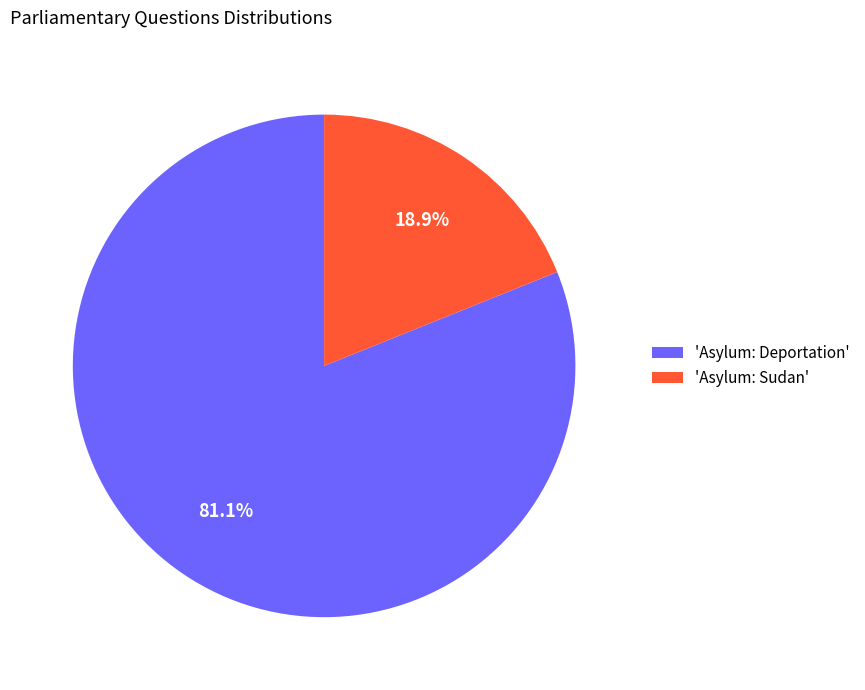

Which slice is the largest?

'Asylum: Deportation'